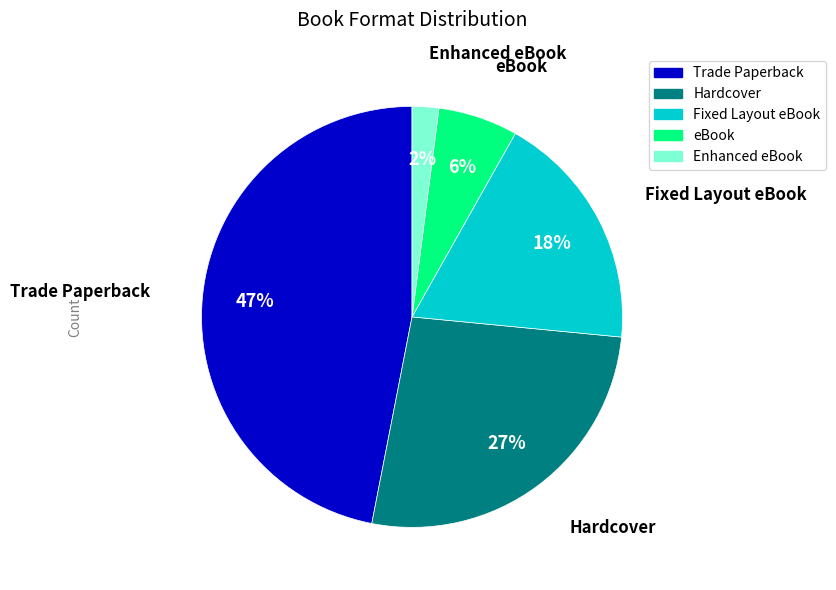

What percentage is the Enhanced eBook slice, to the nearest percent?

2%